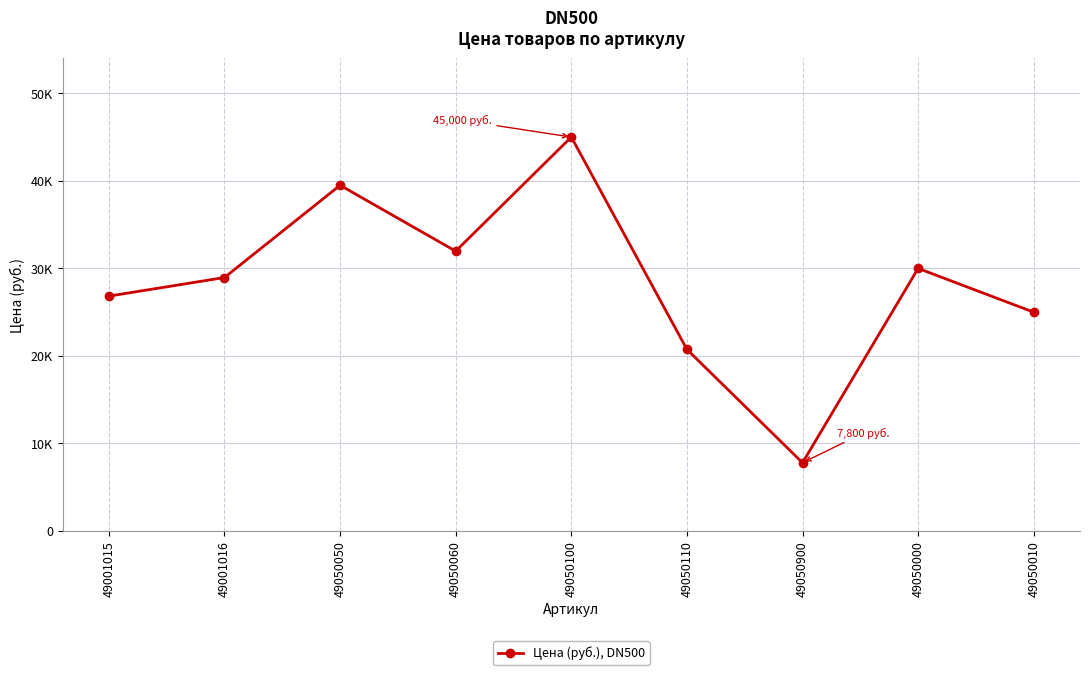

What is the label of the 7th point from the right?

49050050